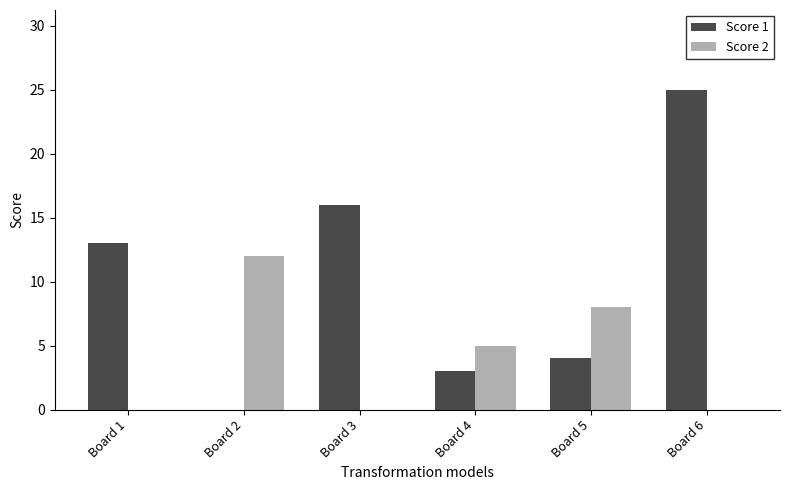

Which series changed the most between Board 4 and Board 5?

Score 2